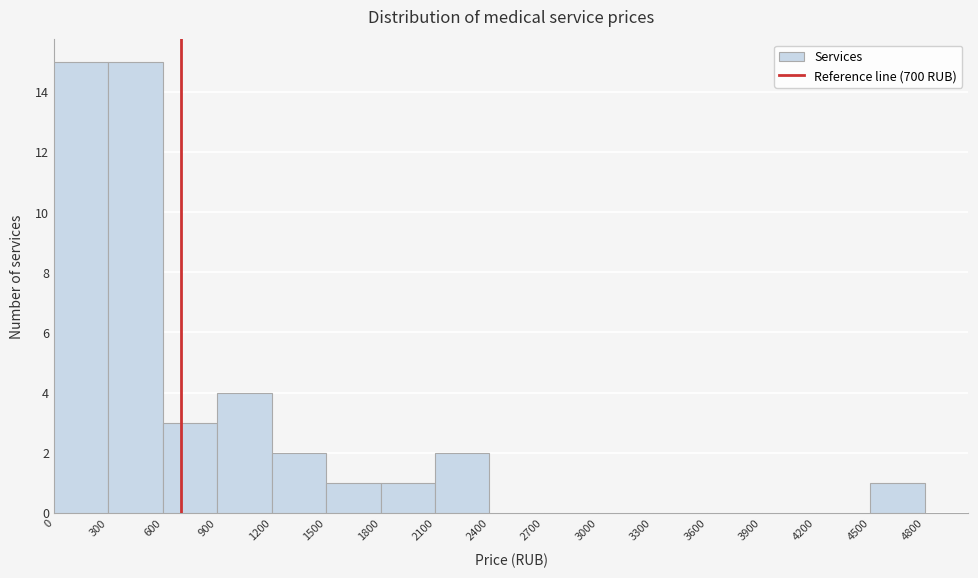

Reading left to right, transcribe this chart: for each bar, give the range it covers on the x-axis and its height. The values are not printed on the chart, so give them approximately, as read against the axis.

0 to 300: 15
300 to 600: 15
600 to 900: 3
900 to 1200: 4
1200 to 1500: 2
1500 to 1800: 1
1800 to 2100: 1
2100 to 2400: 2
2400 to 2700: 0
2700 to 3000: 0
3000 to 3300: 0
3300 to 3600: 0
3600 to 3900: 0
3900 to 4200: 0
4200 to 4500: 0
4500 to 4800: 1